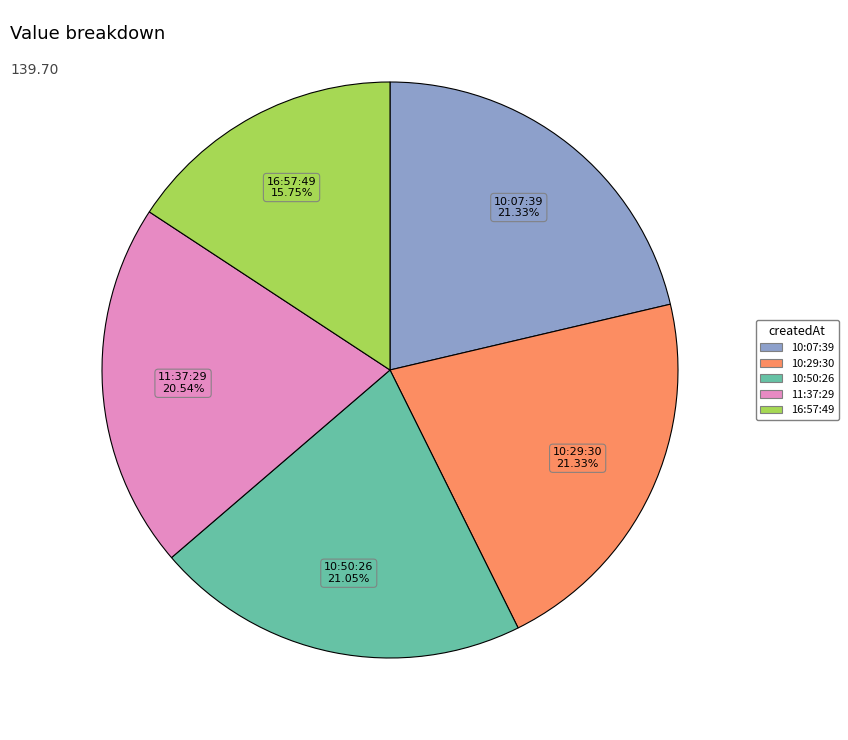

Is there any slice that represents more than half of the pie?

No